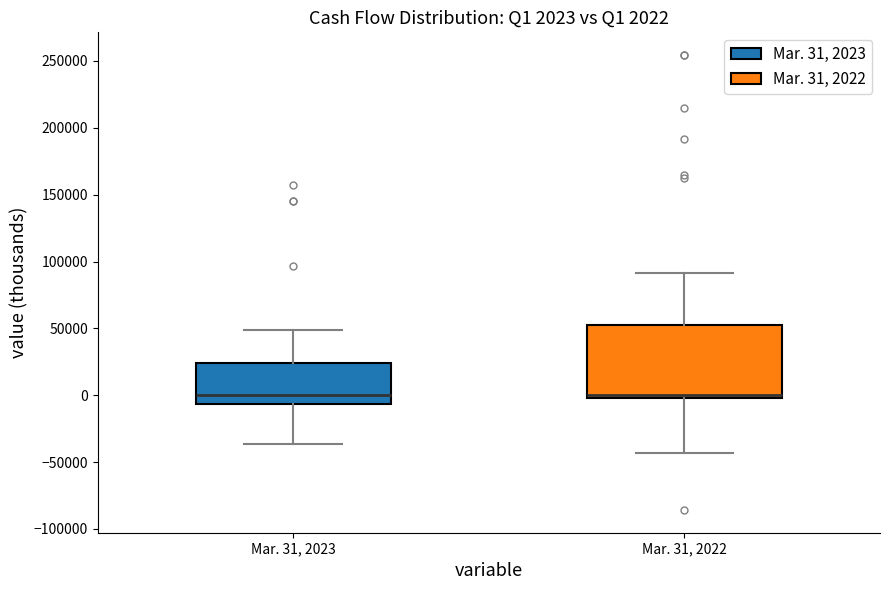

Comparing the boxes themselves (not the whiskers), which one is the tallest?

Mar. 31, 2022